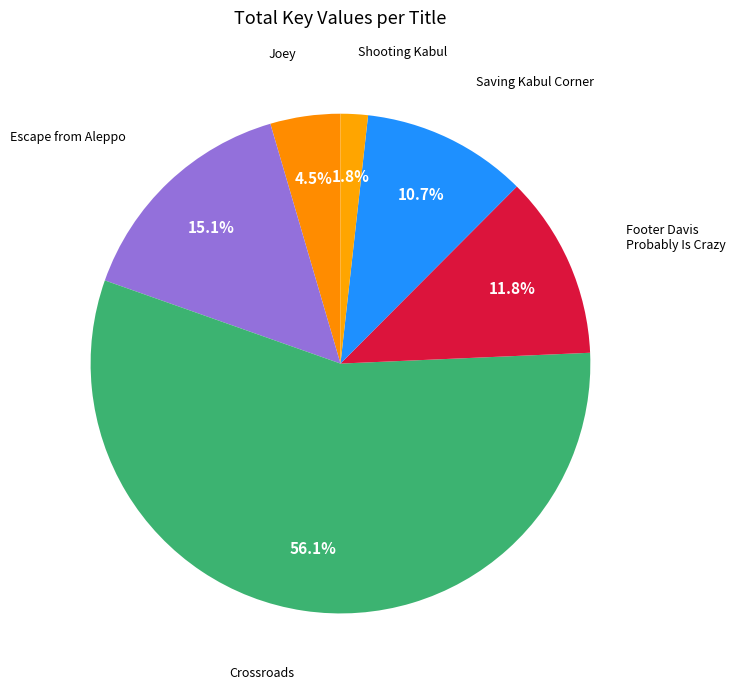

Count the number of slices in the pie.

6